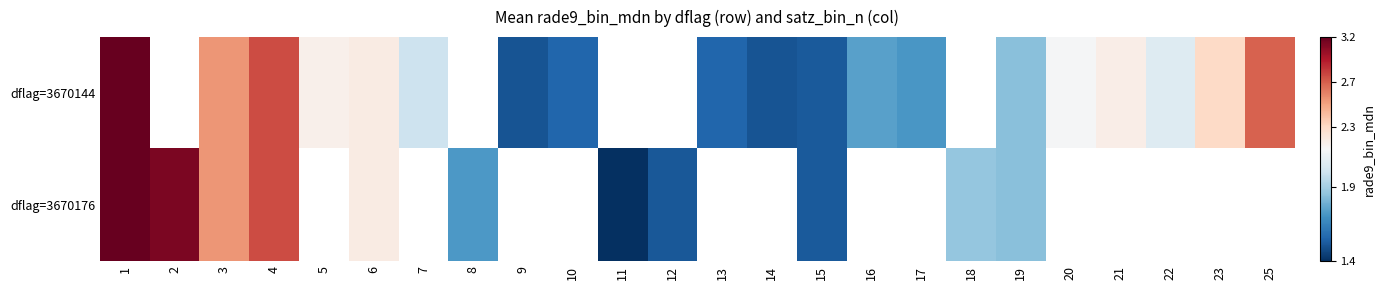

Rank the series at 15 from lowest to highest value.

dflag=3670144, dflag=3670176